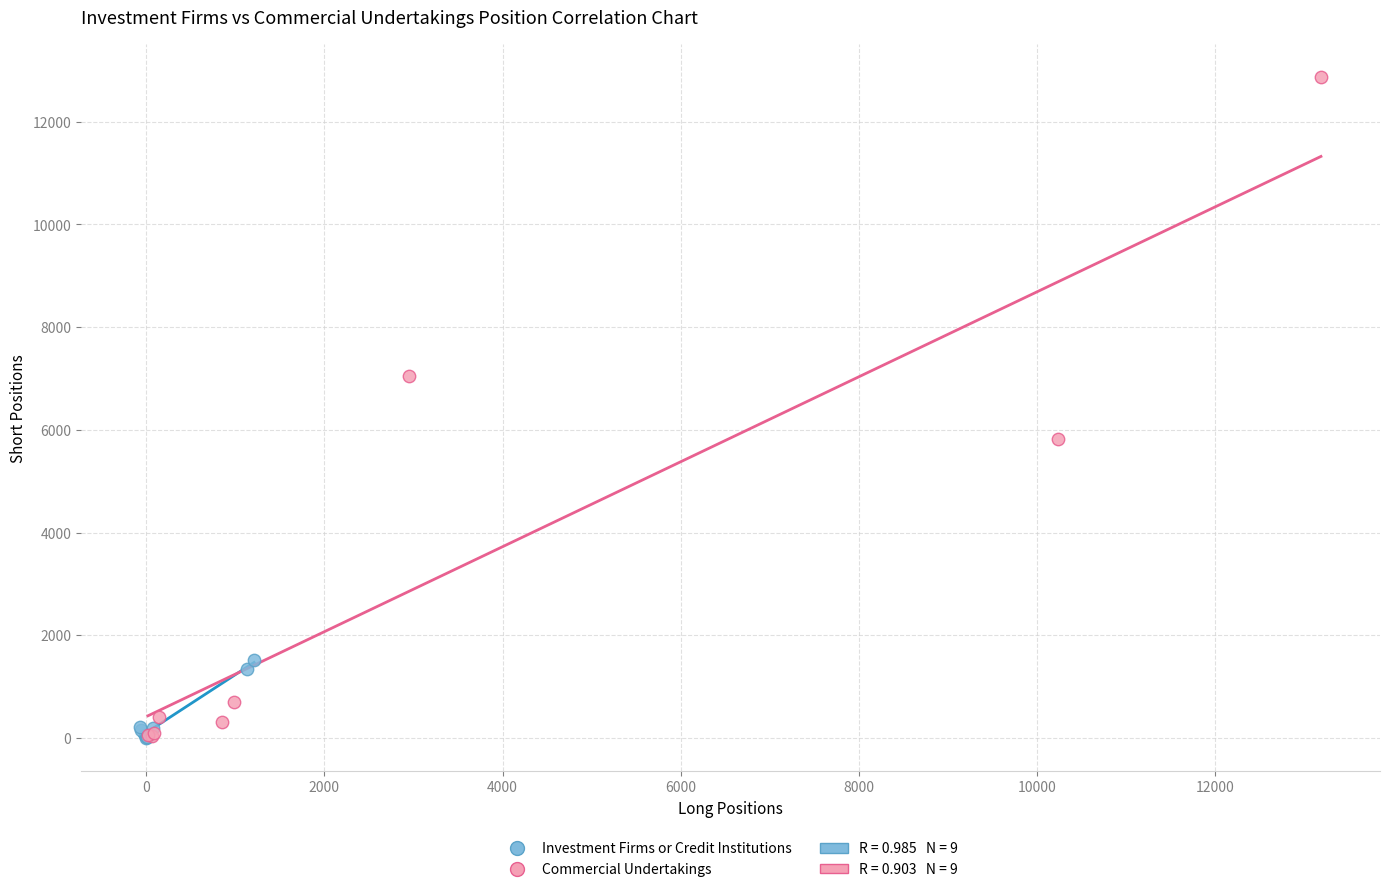

Which series has the widest spread of Y values?

Commercial Undertakings